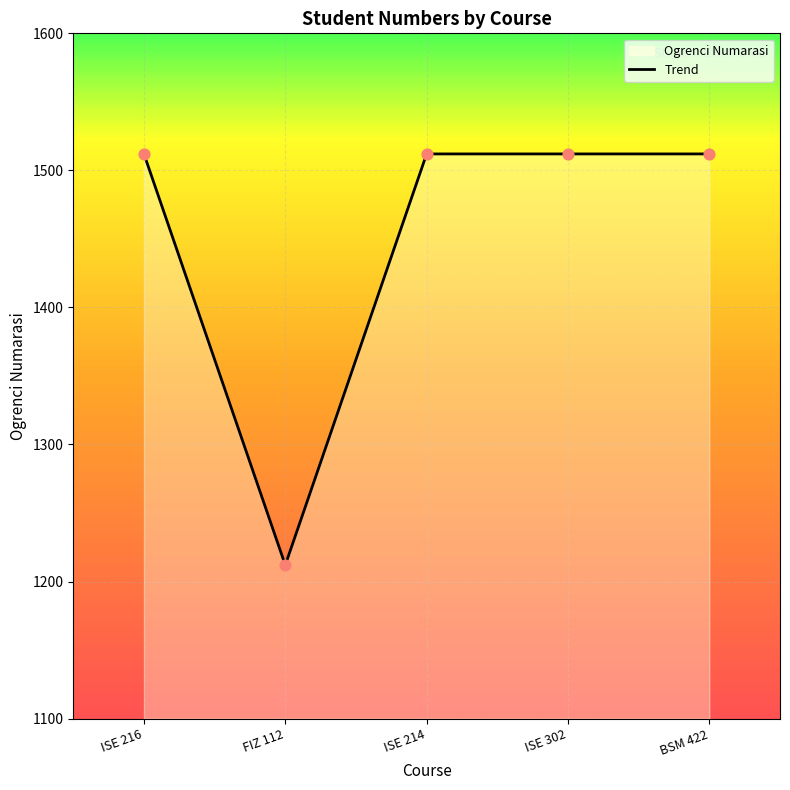

Which has a higher value, ISE 216 or FIZ 112?

ISE 216